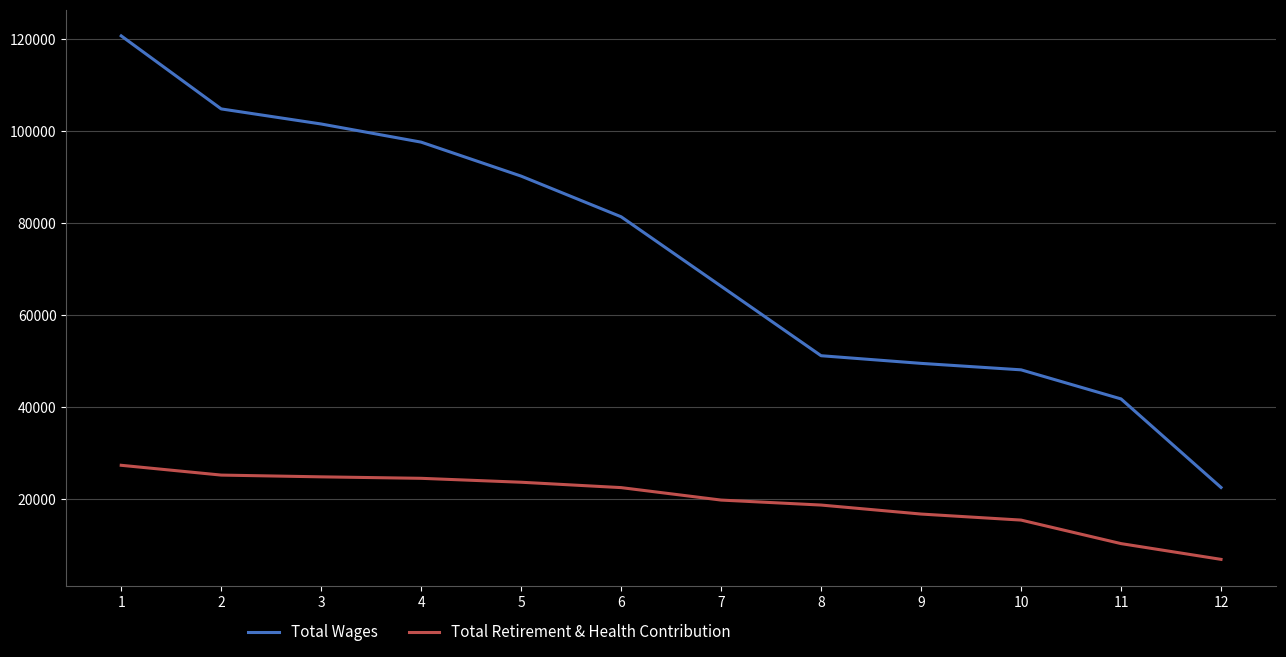

True or false: Total Retirement & Health Contribution has more than 2 interior local peaks.

False